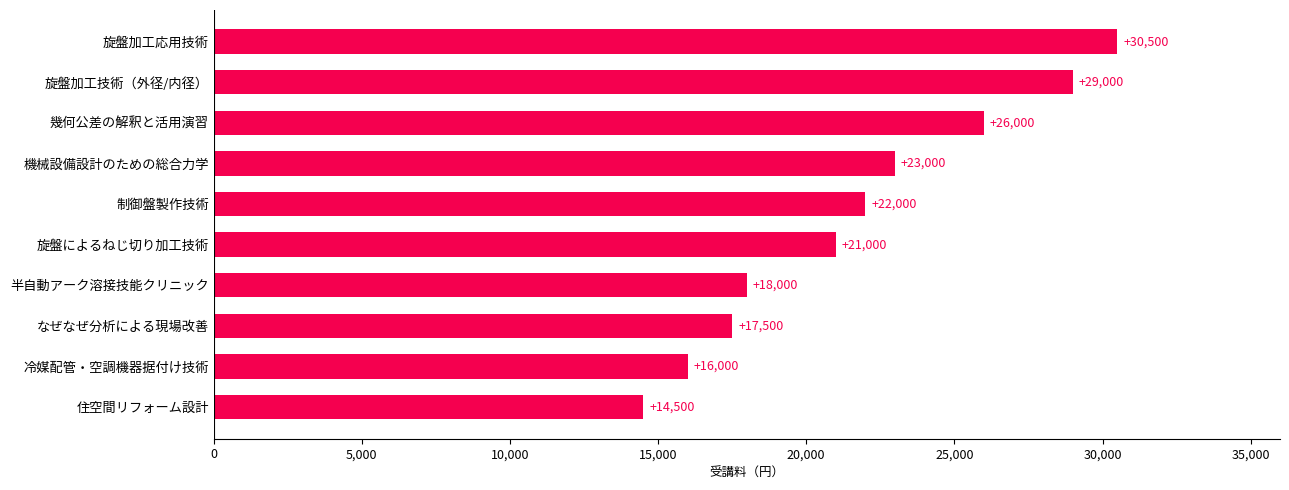

Which category has the highest value across all series?

旋盤加工応用技術